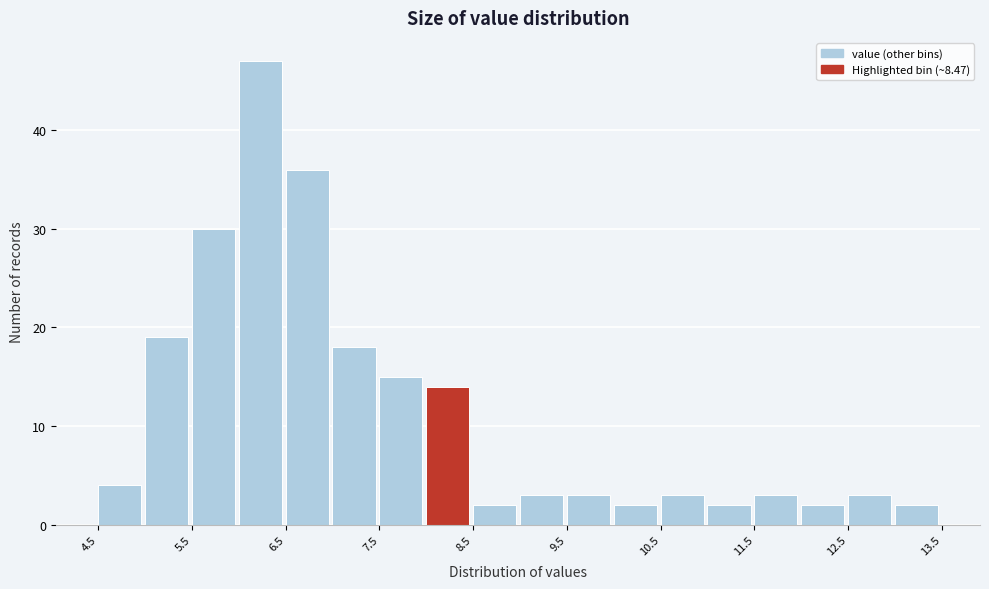

Reading left to right, list every bar in this chart as the range it spans on the x-axis followed by its height. The values are not printed on the chart, so give them approximately, as read against the axis.

4.5 to 5.0: 4
5.0 to 5.5: 19
5.5 to 6.0: 30
6.0 to 6.5: 47
6.5 to 7.0: 36
7.0 to 7.5: 18
7.5 to 8.0: 15
8.0 to 8.5: 14
8.5 to 9.0: 2
9.0 to 9.5: 3
9.5 to 10.0: 3
10.0 to 10.5: 2
10.5 to 11.0: 3
11.0 to 11.5: 2
11.5 to 12.0: 3
12.0 to 12.5: 2
12.5 to 13.0: 3
13.0 to 13.5: 2